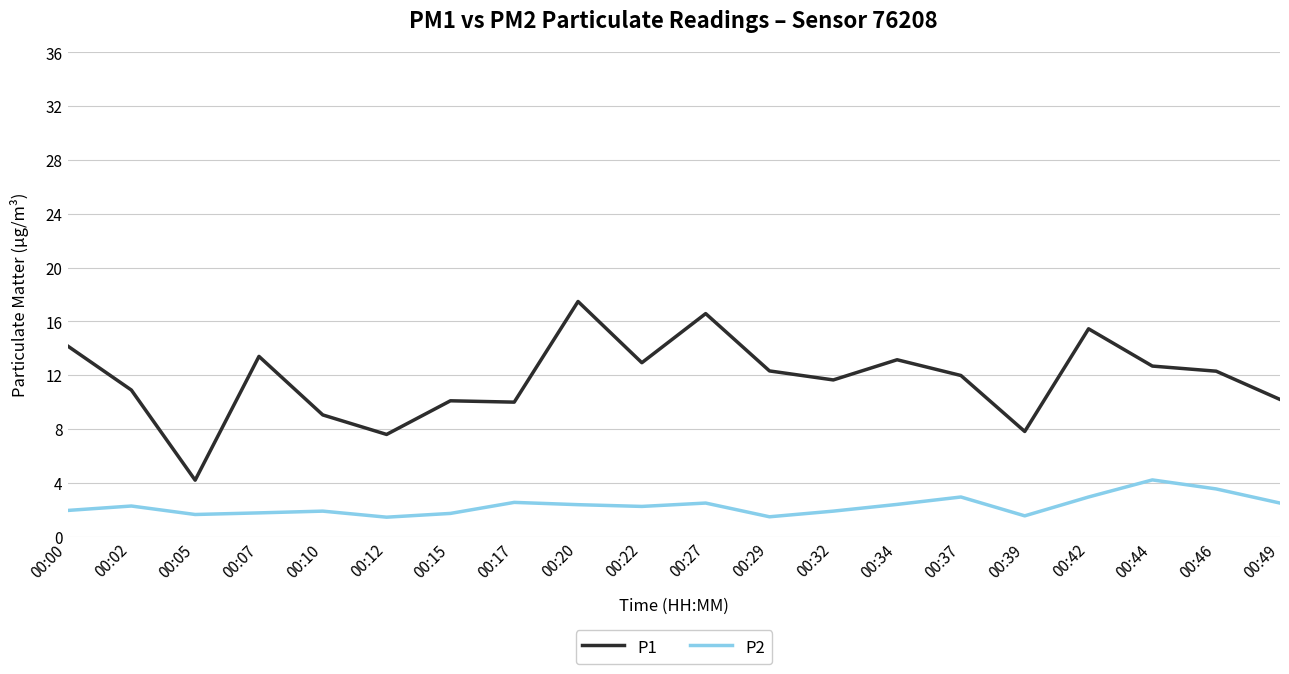

What is the average value of the P1 series?

11.7